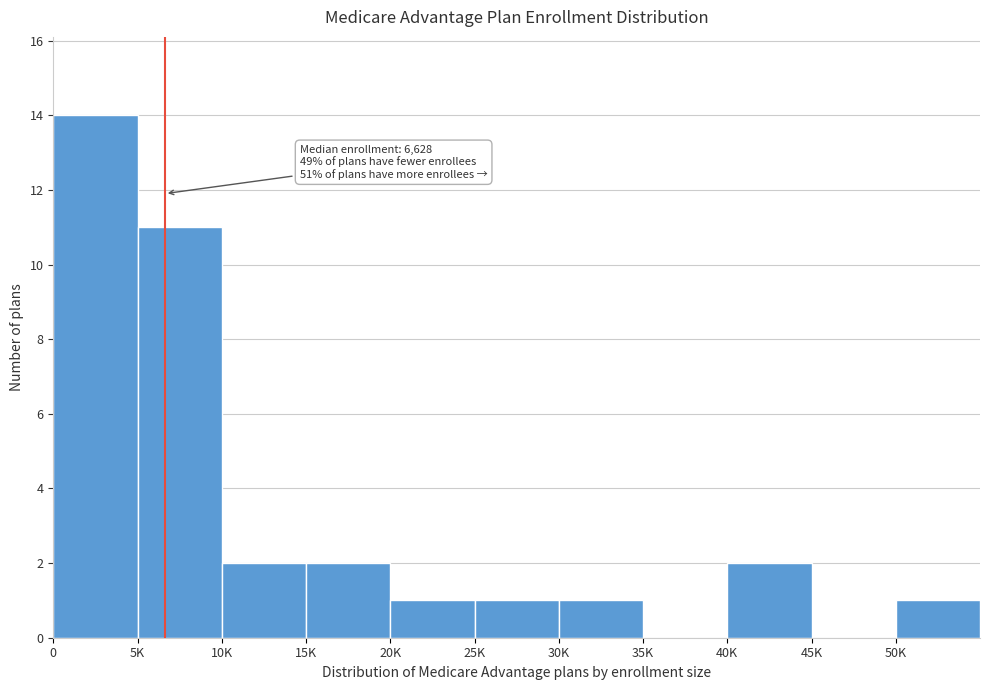

Reading right to left, list all the values displayed in this chart.

50K=1	45K=0	40K=2	35K=0	30K=1	25K=1	20K=1	15K=2	10K=2	5K=11	0=14